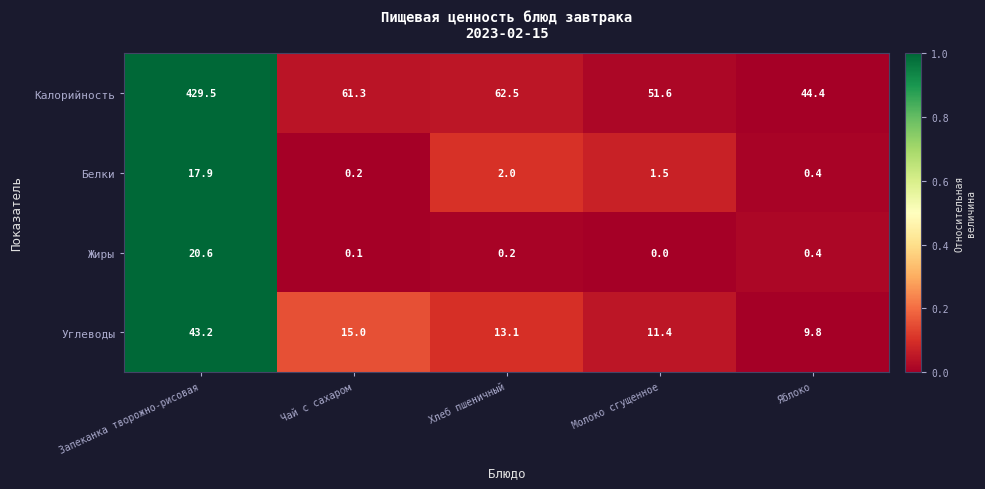

How many data points in Жиры are above 0?

4